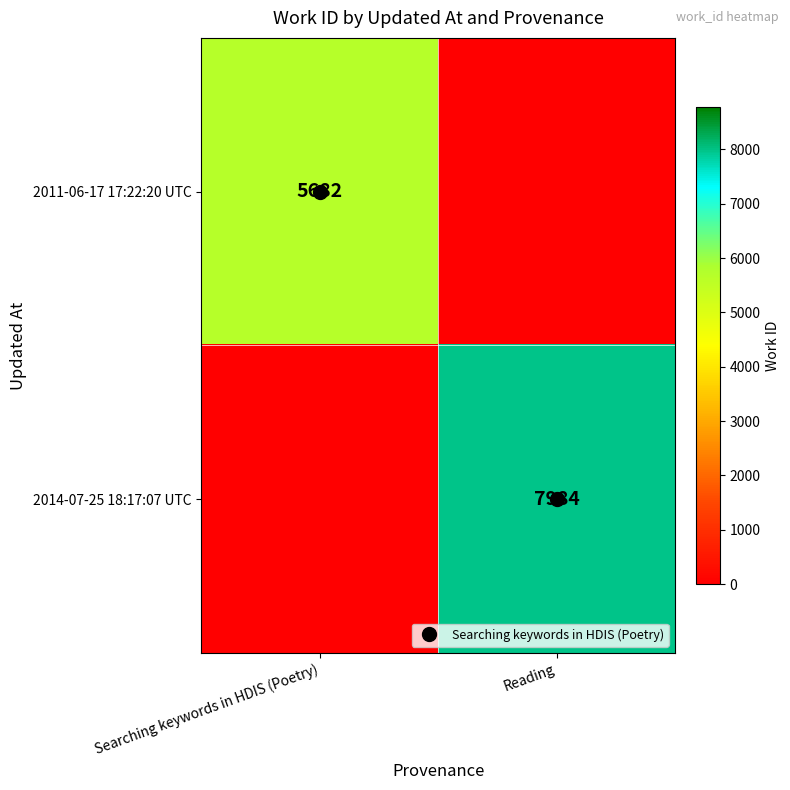

Count the 2014-07-25 18:17:07 UTC values in the range 0 to 7984.

2